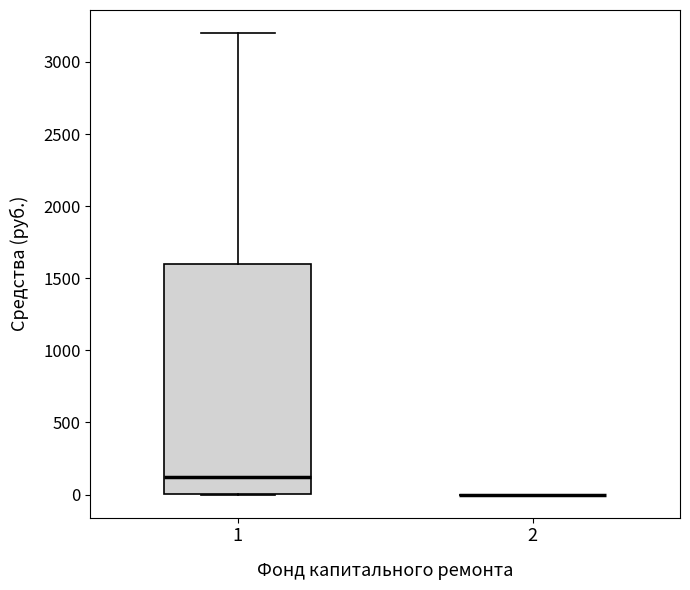

Reading left to right, transcribe this box plot: for each box, give where its median line is, the range the box spans, and where its two whiskers end, as read against the y-axis. The values are not printed on the chart, so give them approximately, as read against the axis.

1: median 100, box 0 to 1600, whiskers 0 to 3200
2: box collapsed to a line at 0, whiskers 0 to 0